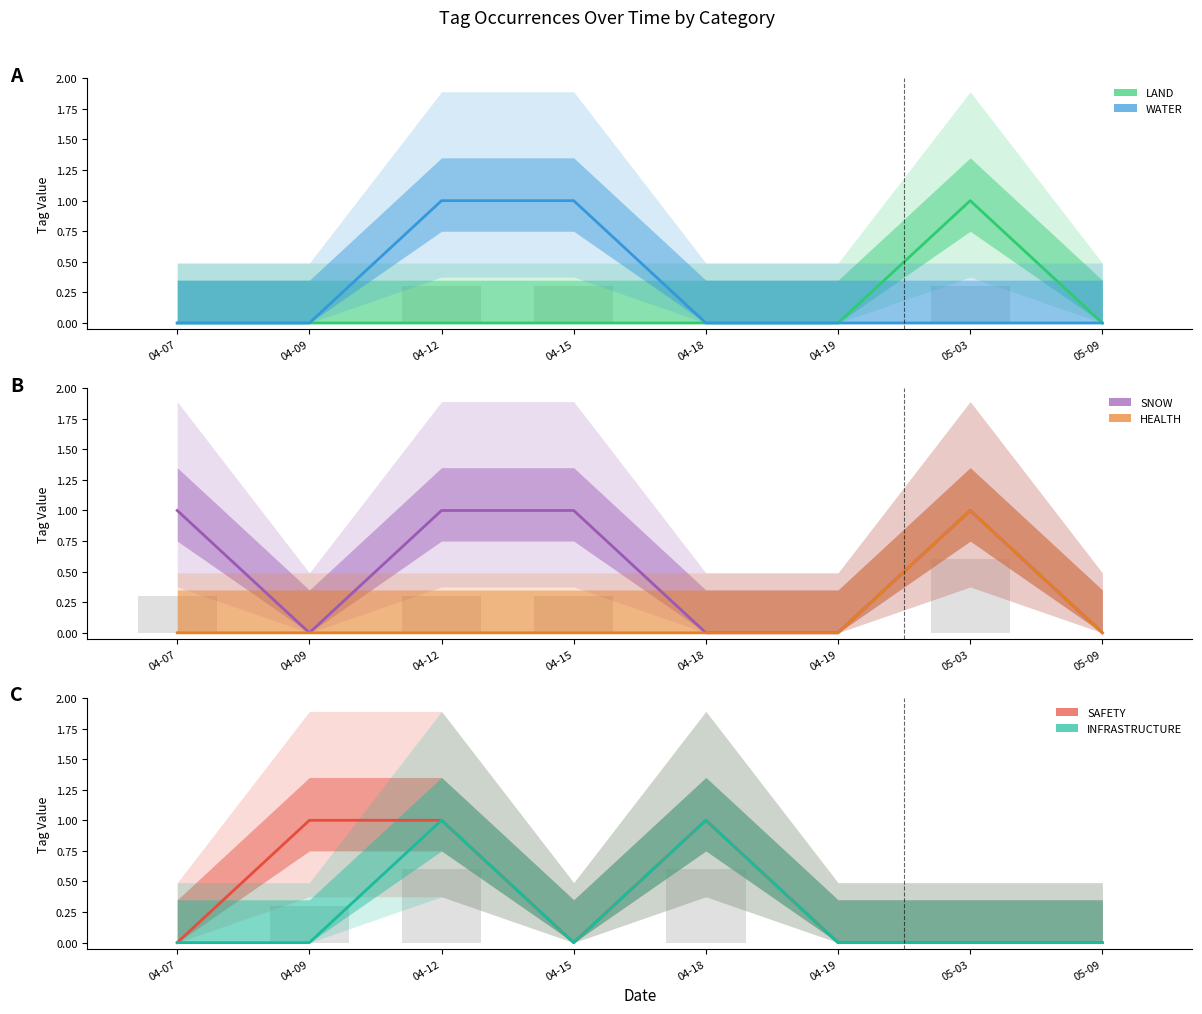

Which category has the highest value in the INFRASTRUCTURE series?

04-12